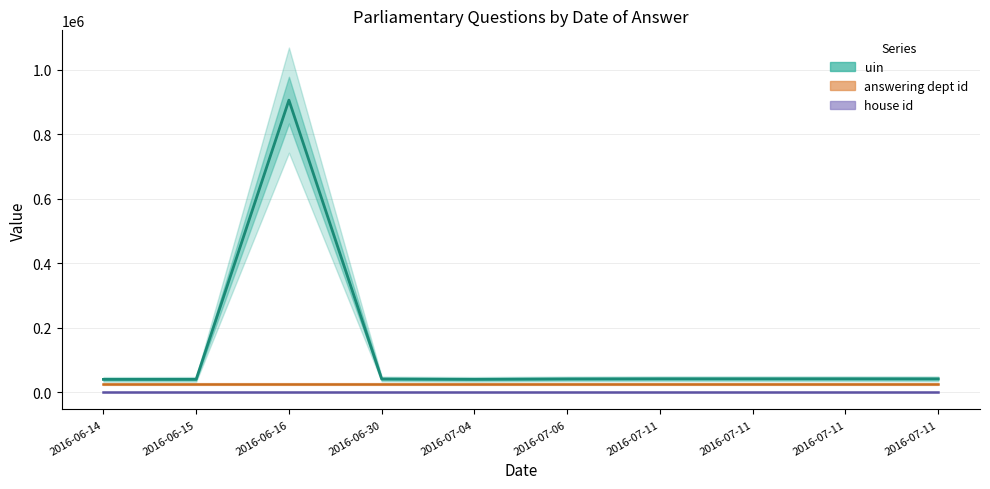

Is the value of answering dept id at 2016-06-30 greater than the value of house id at 2016-07-04?

Yes